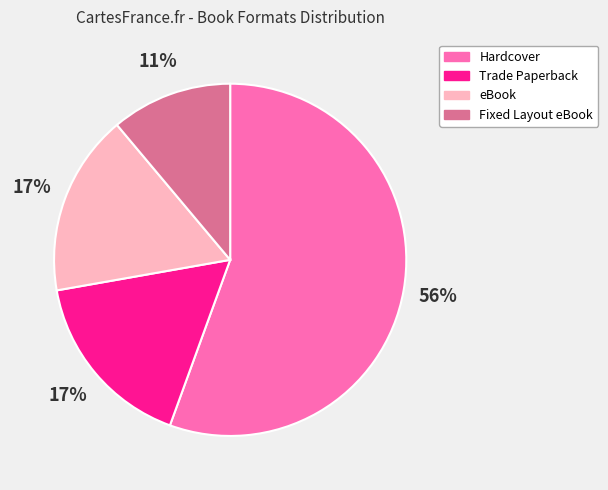

Which category has the smallest portion of the pie?

Fixed Layout eBook